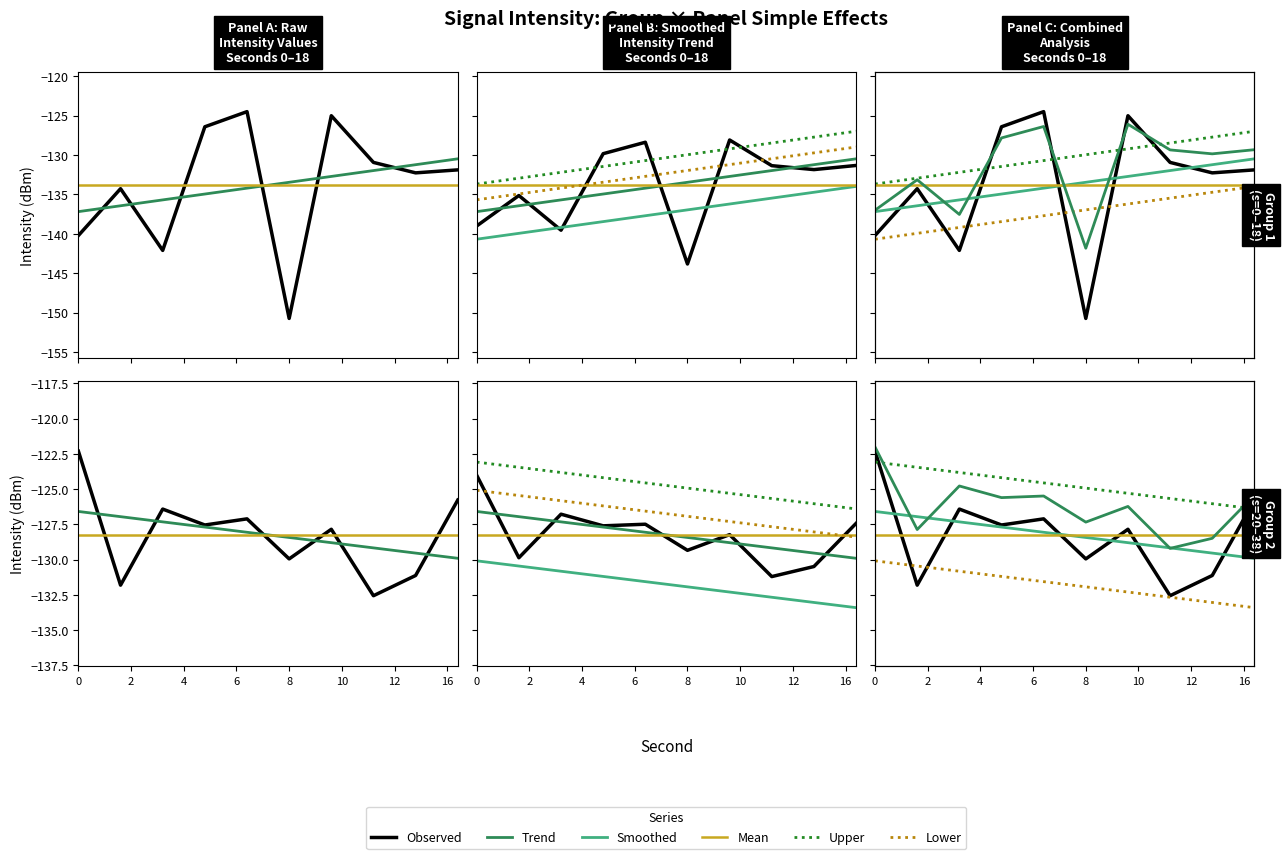

Count the number of categories in the chart.

10